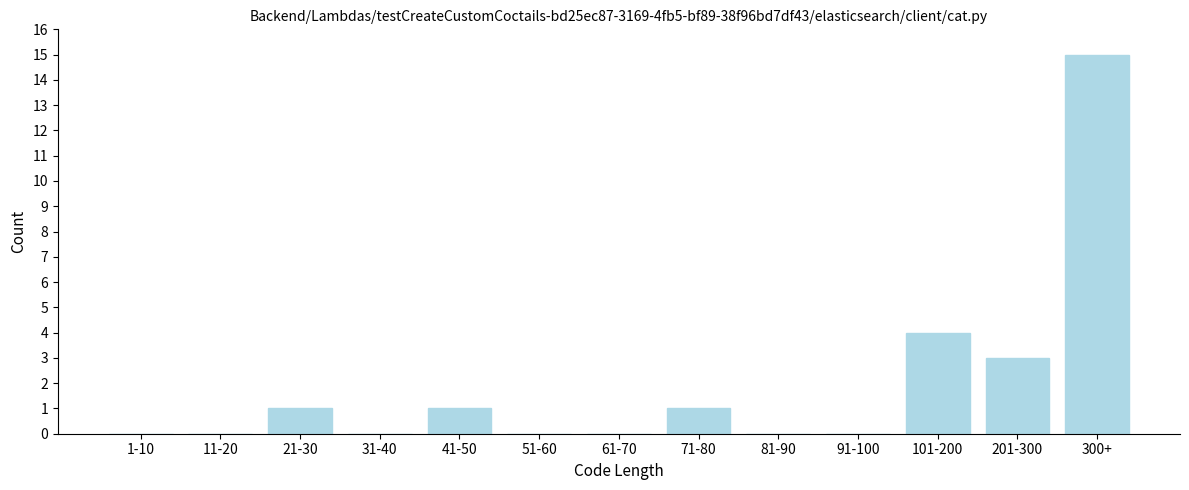

Reading left to right, what are all the values shown in this chart?

1-10=0	11-20=0	21-30=1	31-40=0	41-50=1	51-60=0	61-70=0	71-80=1	81-90=0	91-100=0	101-200=4	201-300=3	300+=15